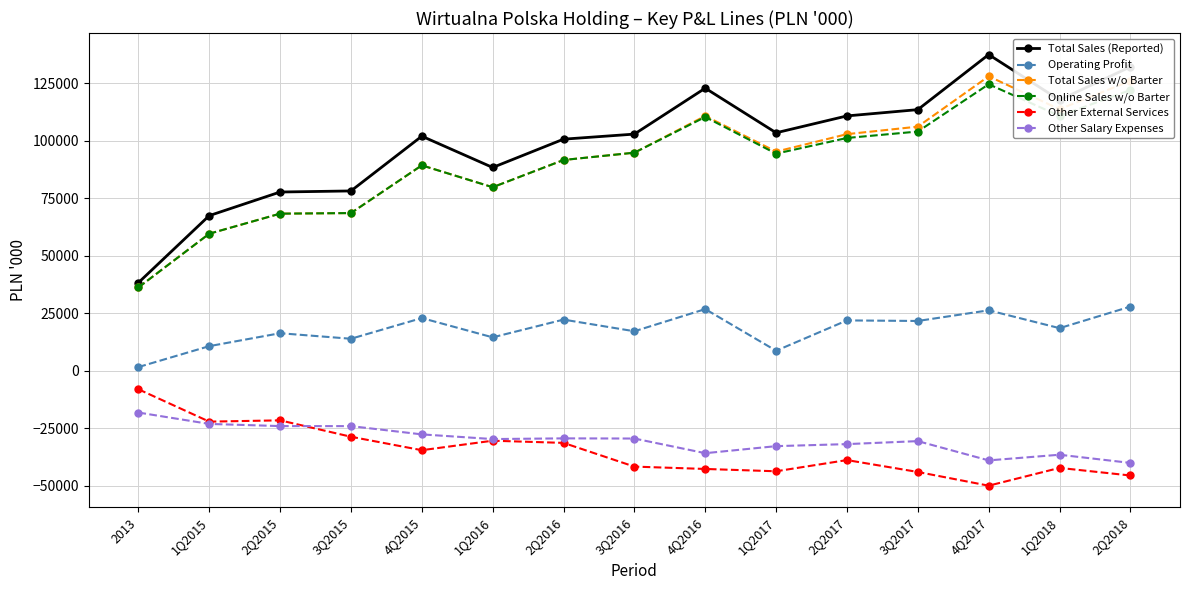

What is the value of the Other Salary Expenses point at the 11th from the left?

-31894